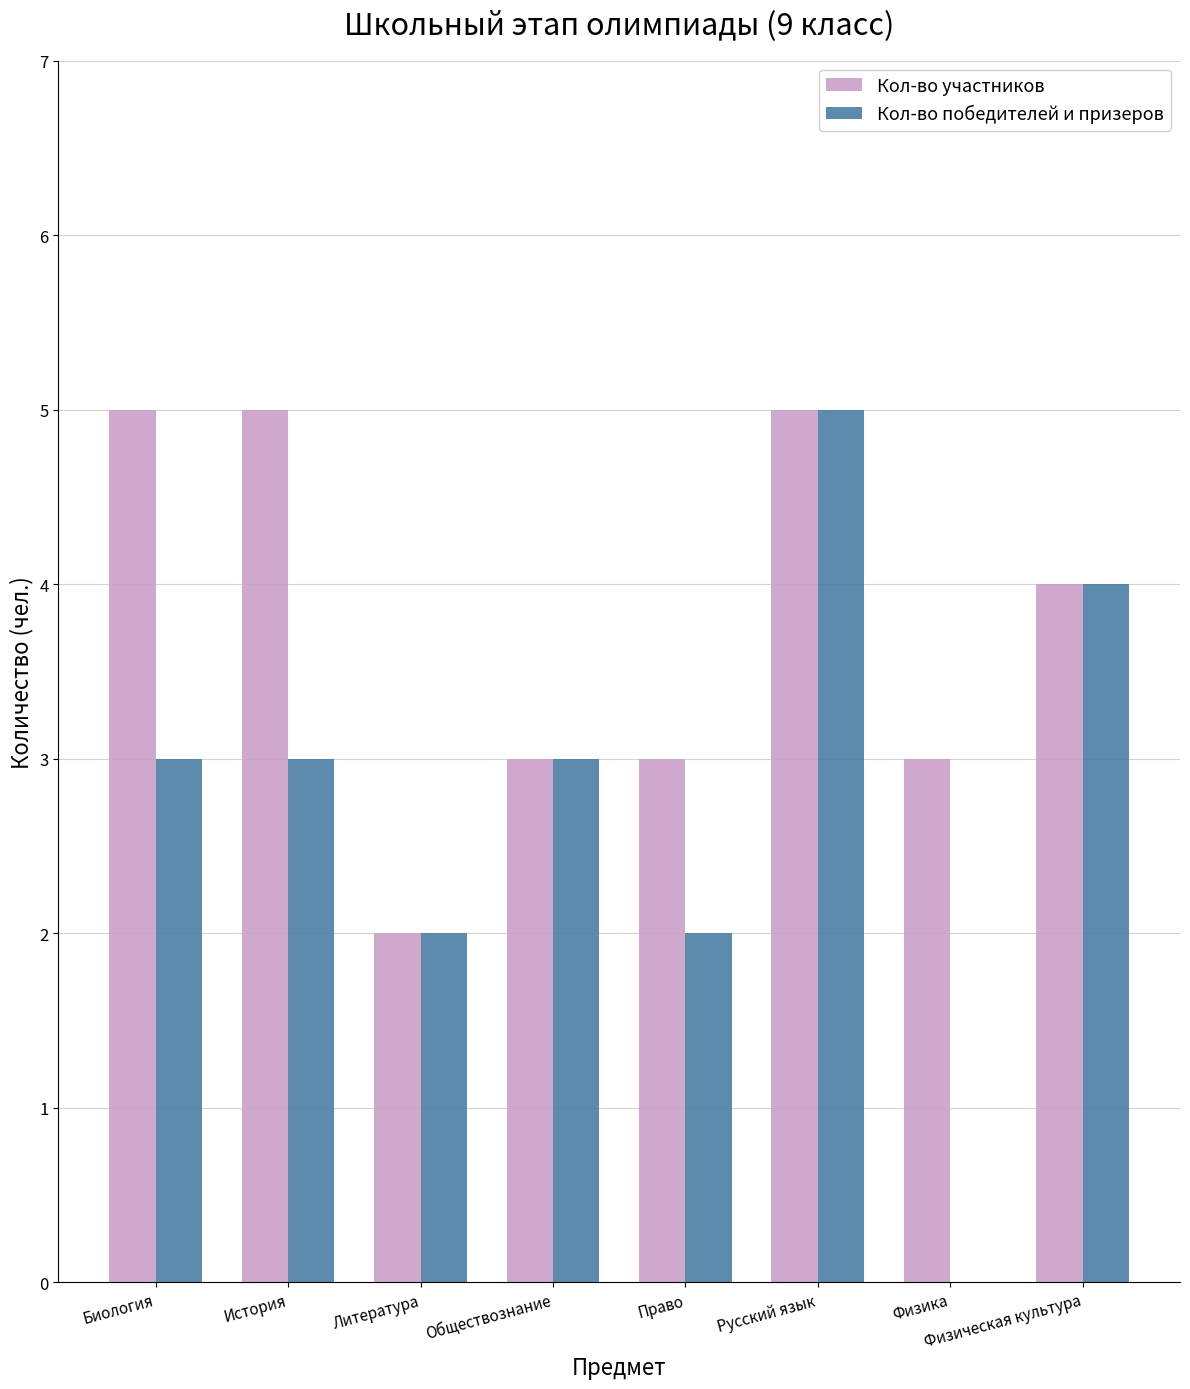

What is the approximate value of Кол-во участников at Физическая культура?

4